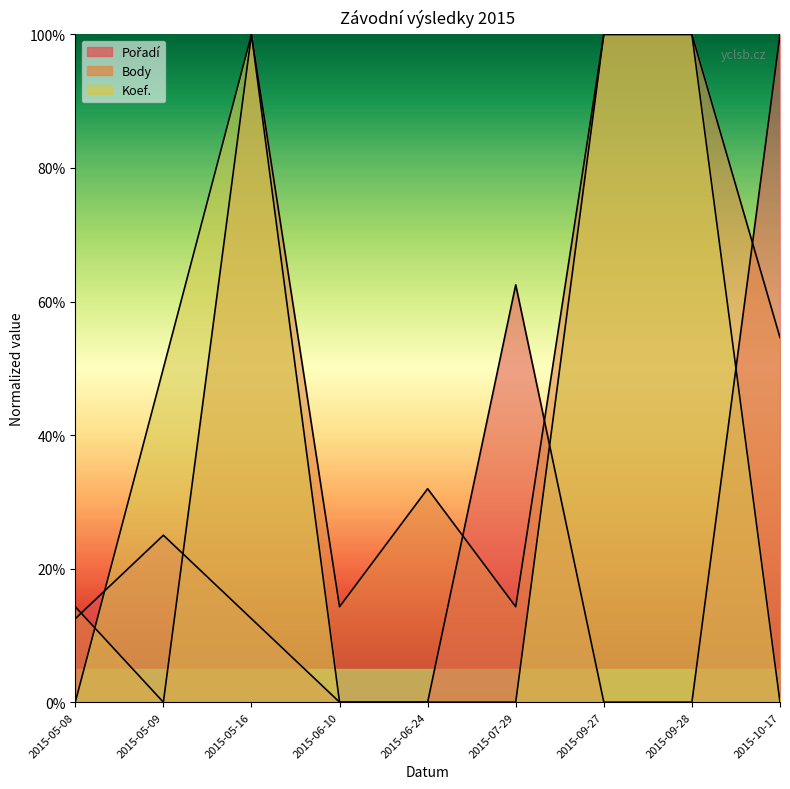

Where is the first local maximum for Pořadí?

2015-05-09